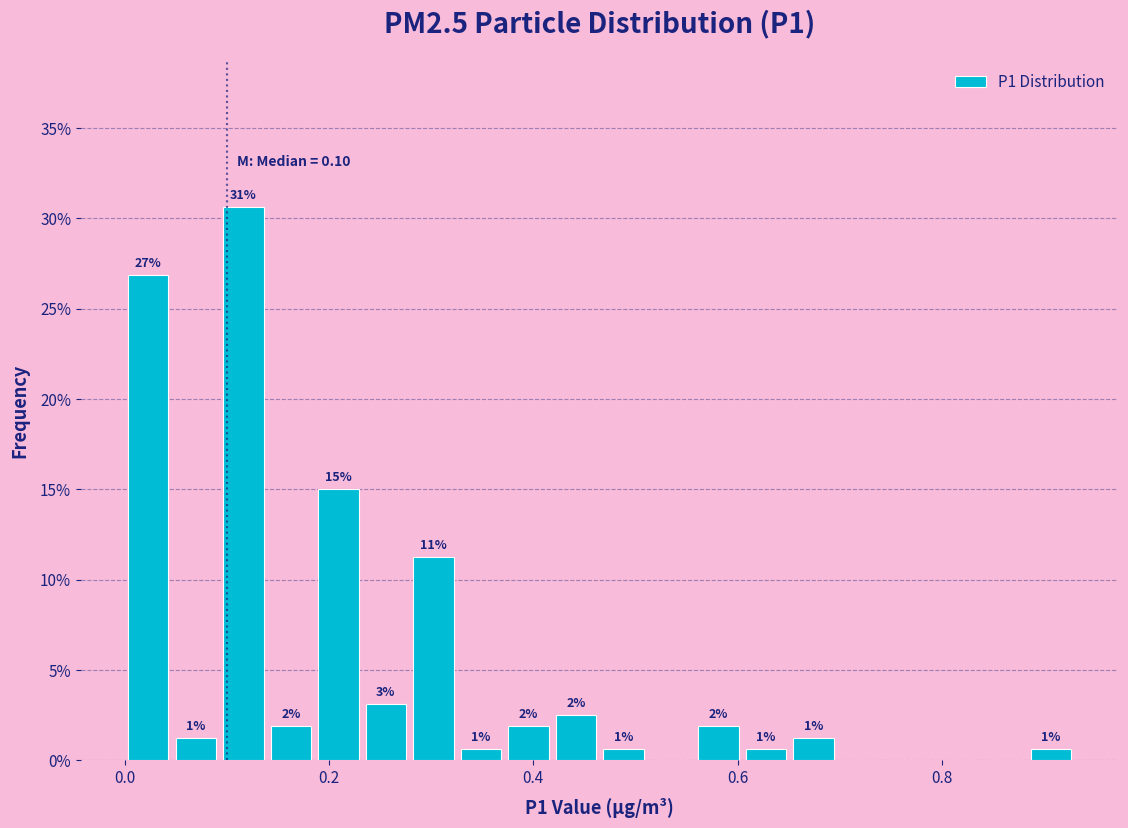

Around what value on the x-axis is the tallest bar? Give the approximate position of its centre, as read against the axis.

0.12